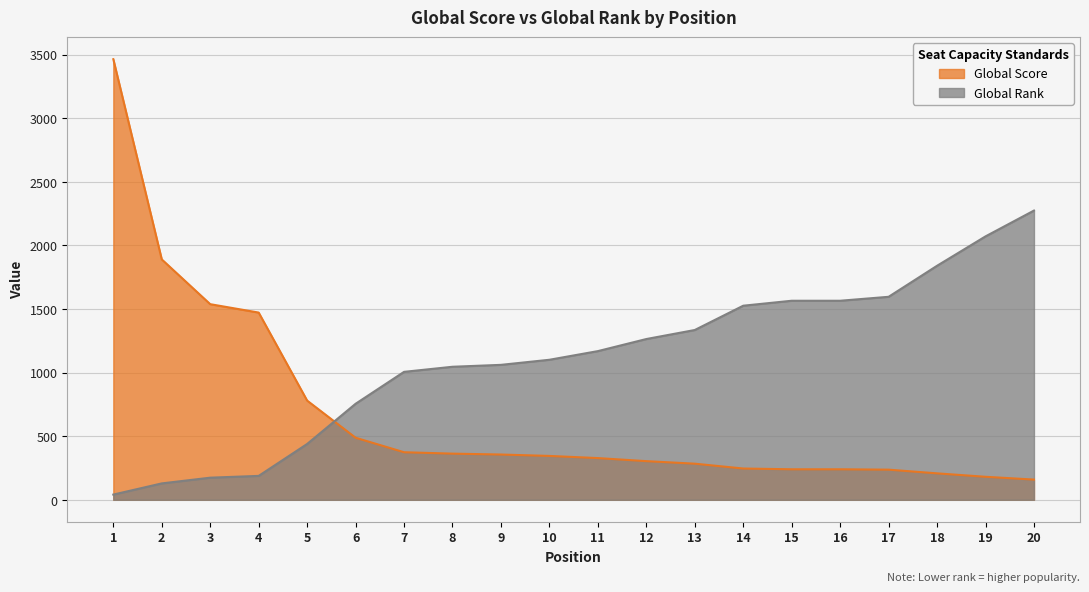

True or false: Global Score has more than 2 points higher than both neighbors.

False